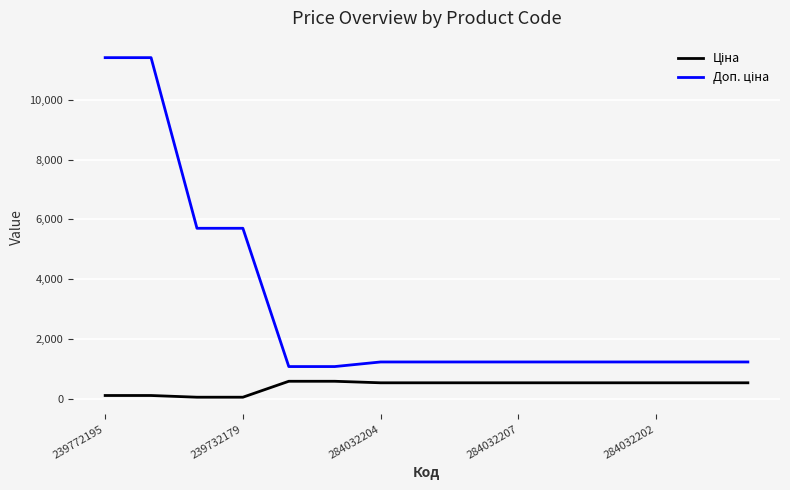

Does the chart have visible grid lines?

Yes